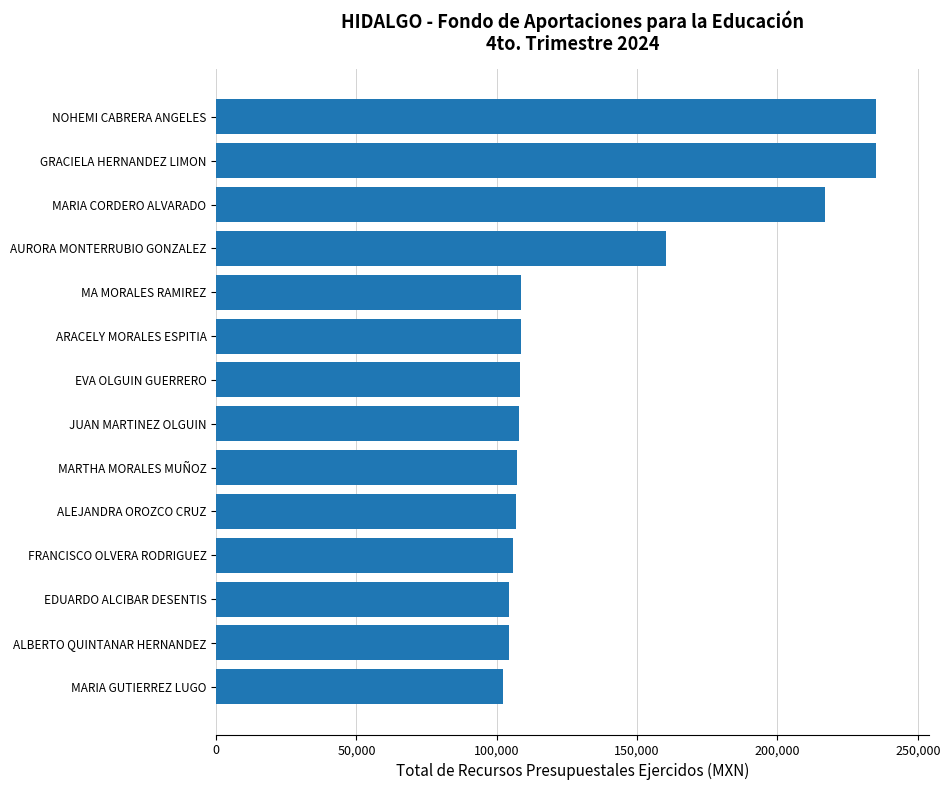

What is the sum of the values at GRACIELA HERNANDEZ LIMON and MARTHA MORALES MUÑOZ?

342270.0